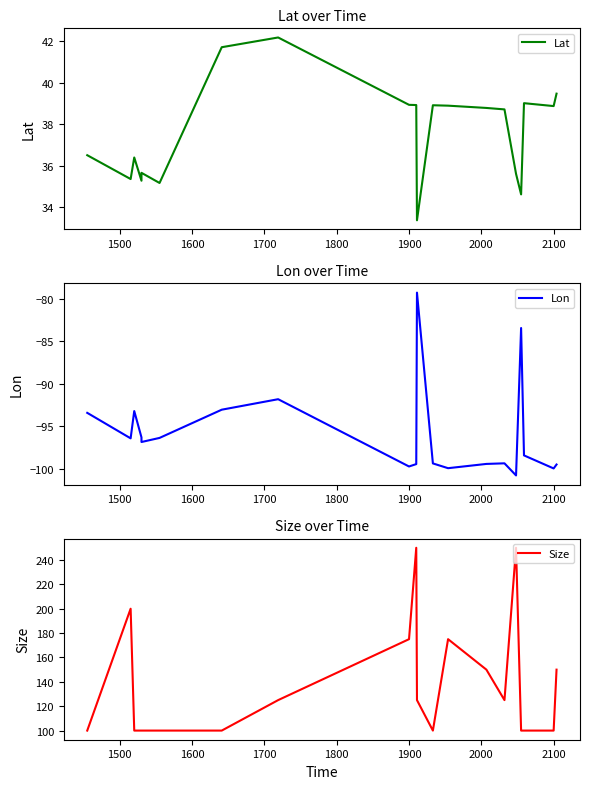

Count the number of data series in this chart.

3